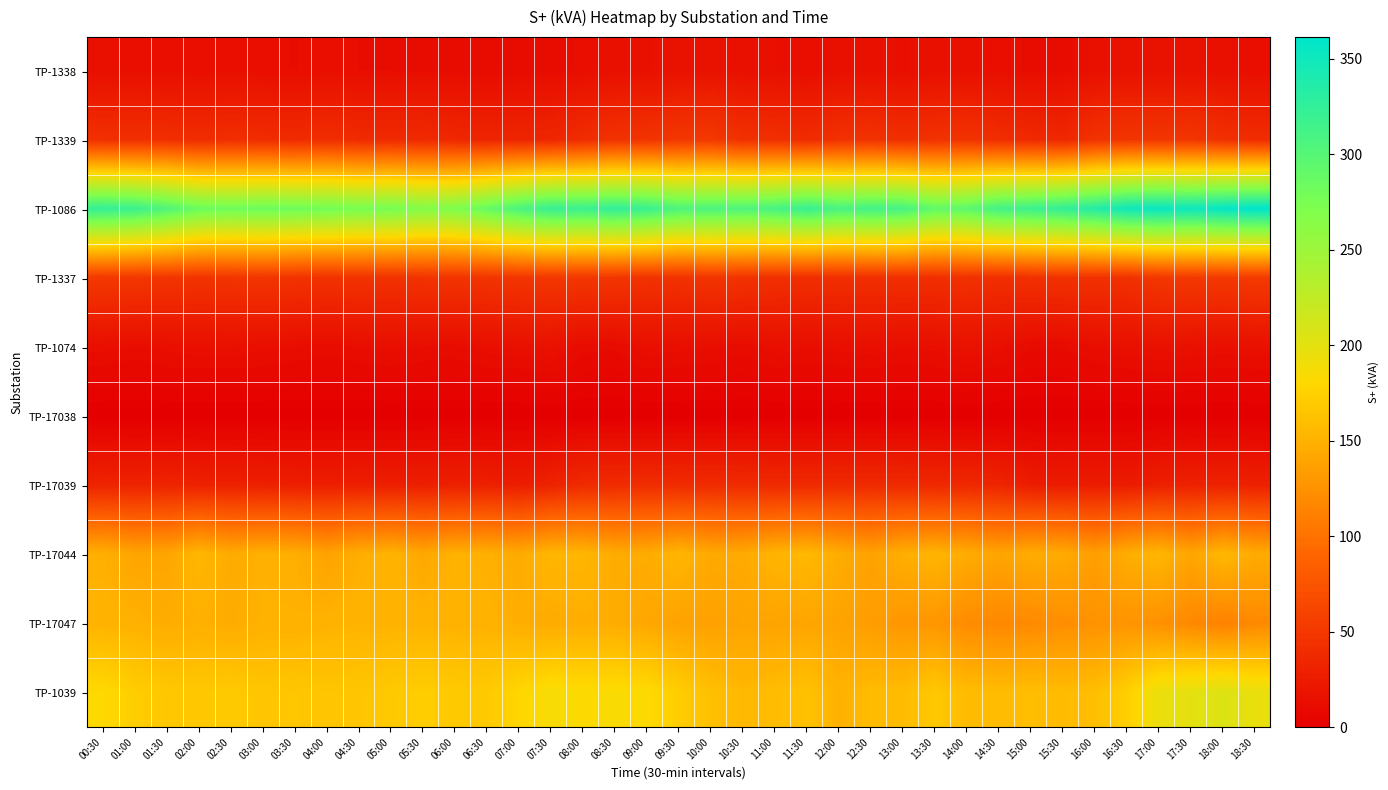

Which series has the largest range (max minus min)?

TP-1086